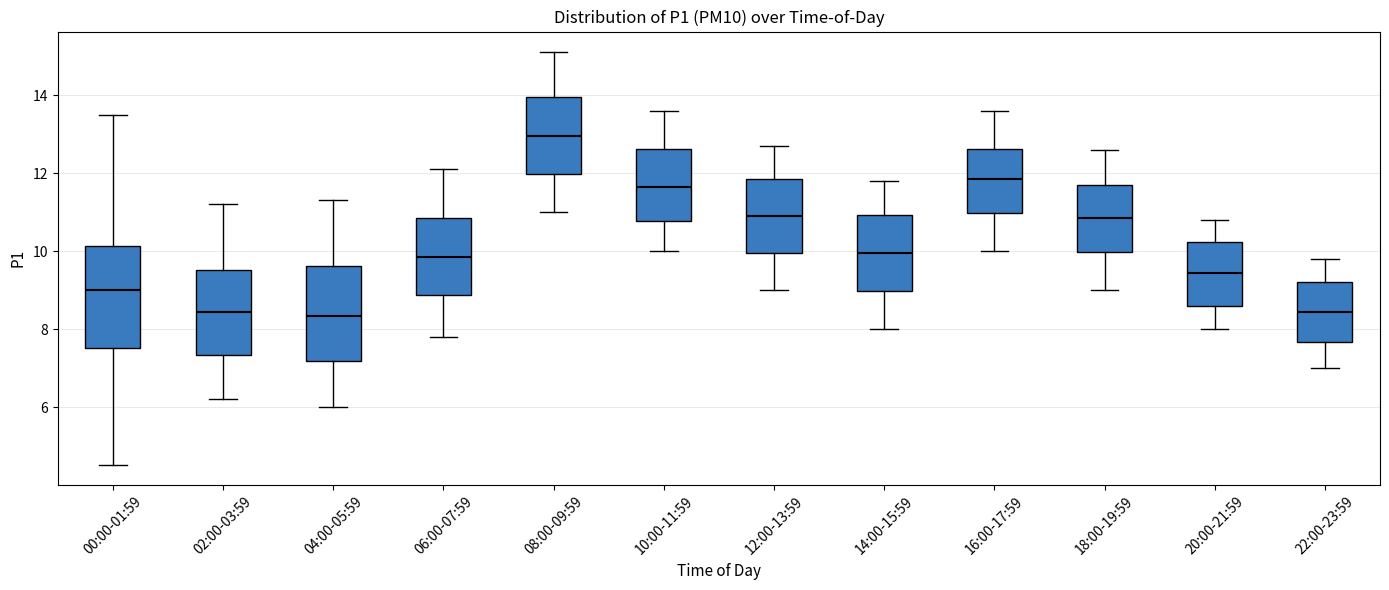

Reading left to right, transcribe this box plot: for each box, give where its median line is, the range the box spans, and where its two whiskers end, as read against the y-axis. The values are not printed on the chart, so give them approximately, as read against the axis.

00:00-01:59: median 9.0, box 7.6 to 10.2, whiskers 4.6 to 13.6
02:00-03:59: median 8.4, box 7.4 to 9.6, whiskers 6.2 to 11.2
04:00-05:59: median 8.4, box 7.2 to 9.6, whiskers 6.0 to 11.4
06:00-07:59: median 9.8, box 8.8 to 10.8, whiskers 7.8 to 12.2
08:00-09:59: median 13.0, box 12.0 to 14.0, whiskers 11.0 to 15.2
10:00-11:59: median 11.6, box 10.8 to 12.6, whiskers 10.0 to 13.6
12:00-13:59: median 11.0, box 10.0 to 11.8, whiskers 9.0 to 12.8
14:00-15:59: median 10.0, box 9.0 to 11.0, whiskers 8.0 to 11.8
16:00-17:59: median 11.8, box 11.0 to 12.6, whiskers 10.0 to 13.6
18:00-19:59: median 10.8, box 10.0 to 11.8, whiskers 9.0 to 12.6
20:00-21:59: median 9.4, box 8.6 to 10.2, whiskers 8.0 to 10.8
22:00-23:59: median 8.4, box 7.6 to 9.2, whiskers 7.0 to 9.8